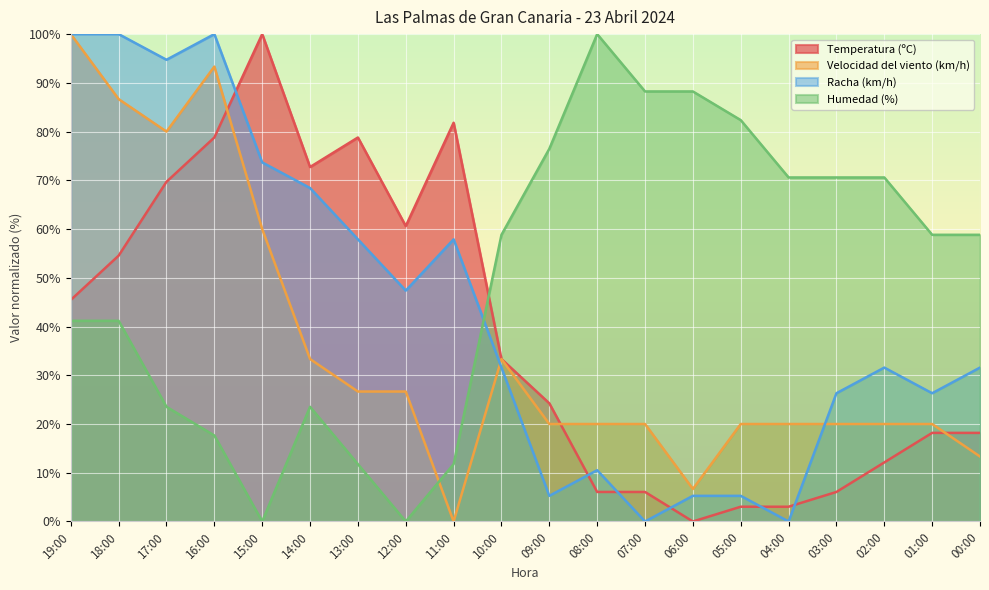

Reading left to right, transcribe all the data shown in this chart.

Temperatura (ºC): 19:00=45.5	18:00=54.5	17:00=69.7	16:00=78.8	15:00=100.0	14:00=72.7	13:00=78.8	12:00=60.6	11:00=81.8	10:00=33.3	09:00=24.2	08:00=6.1	07:00=6.1	06:00=0.0	05:00=3.0	04:00=3.0	03:00=6.1	02:00=12.1	01:00=18.2	00:00=18.2
Velocidad del viento (km/h): 19:00=100.0	18:00=86.7	17:00=80.0	16:00=93.3	15:00=60.0	14:00=33.3	13:00=26.7	12:00=26.7	11:00=0.0	10:00=33.3	09:00=20.0	08:00=20.0	07:00=20.0	06:00=6.7	05:00=20.0	04:00=20.0	03:00=20.0	02:00=20.0	01:00=20.0	00:00=13.3
Racha (km/h): 19:00=100.0	18:00=100.0	17:00=94.7	16:00=100.0	15:00=73.7	14:00=68.4	13:00=57.9	12:00=47.4	11:00=57.9	10:00=31.6	09:00=5.3	08:00=10.5	07:00=0.0	06:00=5.3	05:00=5.3	04:00=0.0	03:00=26.3	02:00=31.6	01:00=26.3	00:00=31.6
Humedad (%): 19:00=41.2	18:00=41.2	17:00=23.5	16:00=17.6	15:00=0.0	14:00=23.5	13:00=11.8	12:00=0.0	11:00=11.8	10:00=58.8	09:00=76.5	08:00=100.0	07:00=88.2	06:00=88.2	05:00=82.4	04:00=70.6	03:00=70.6	02:00=70.6	01:00=58.8	00:00=58.8